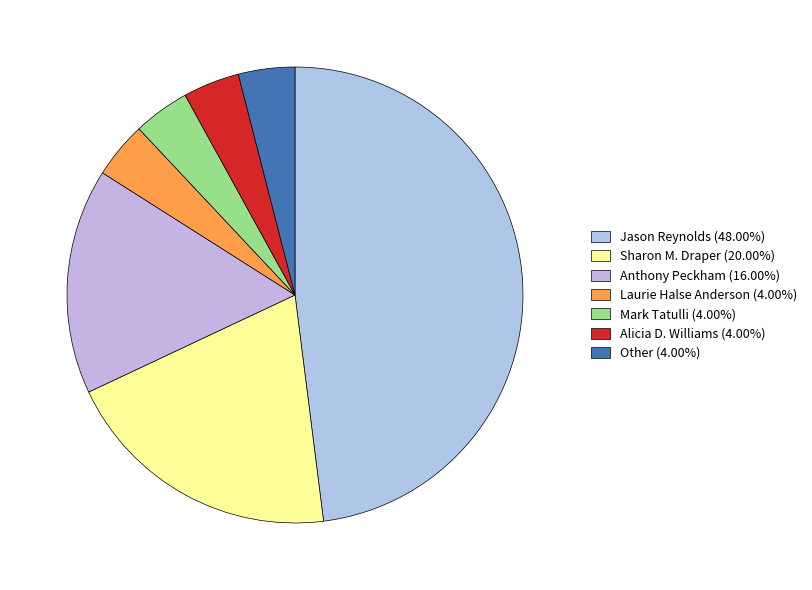

Combined, do Jason Reynolds and Laurie Halse Anderson account for over 50%?

Yes